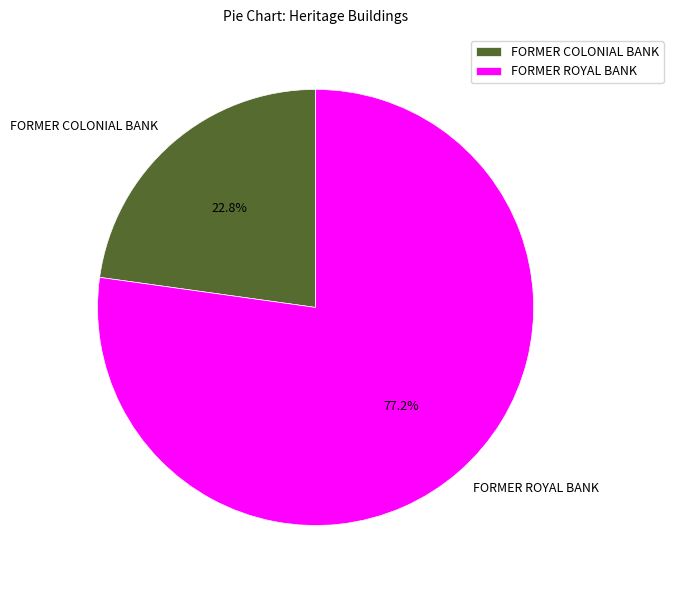

Is there a majority slice in this chart?

Yes